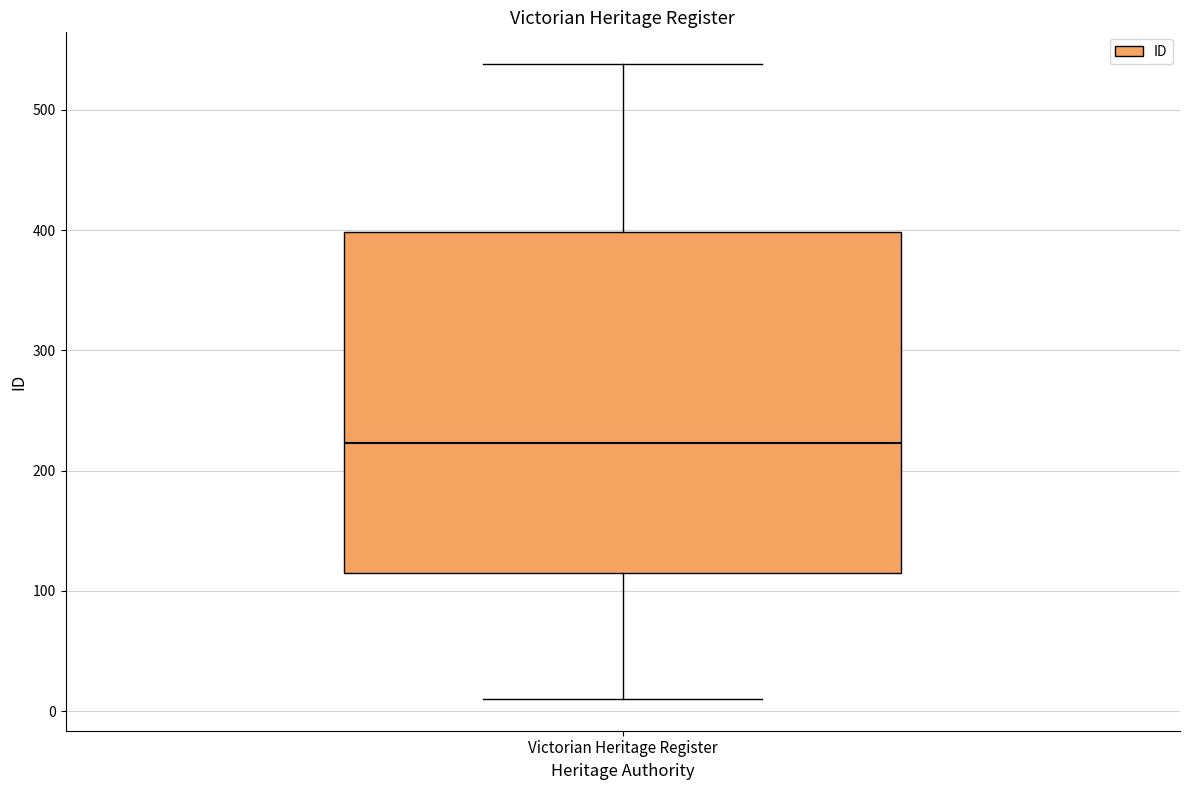

Where does the median line of the box for Victorian Heritage Register sit on the y-axis? The values are not printed on the chart, so give them approximately, as read against the axis.

220